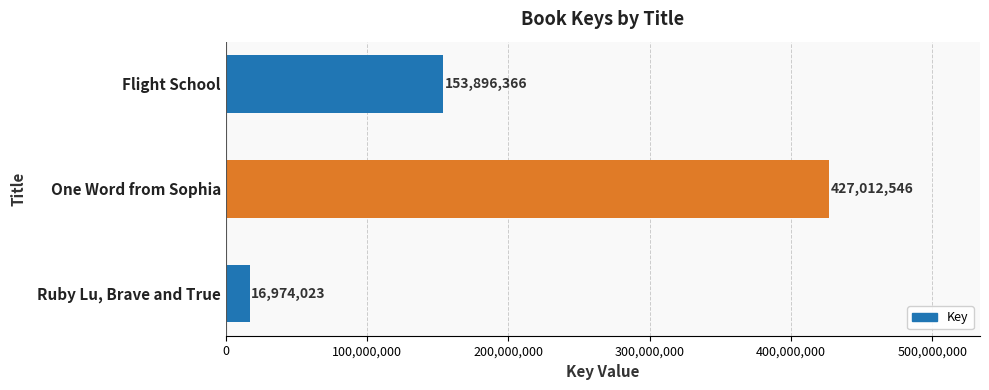

The value at Flight School is 153896366. True or false?

True